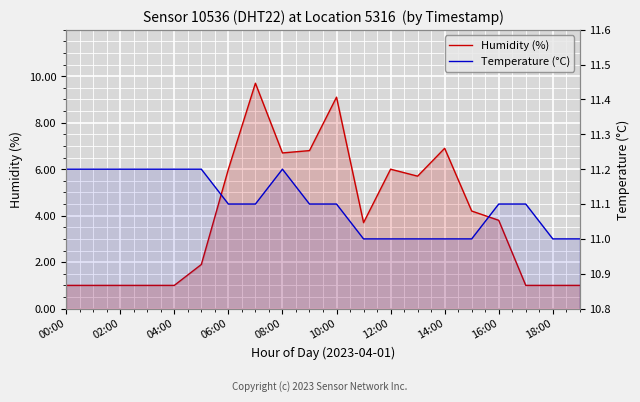

What are all the series names shown in the legend?

Humidity (%), Temperature (°C)